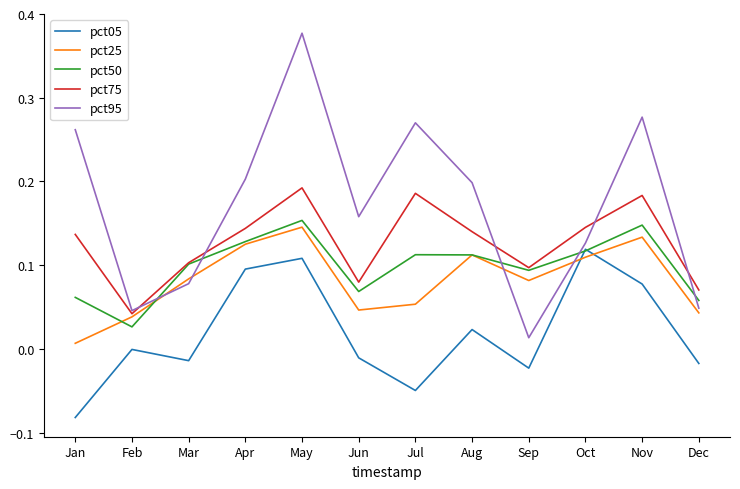

Which series changed the most between May and Jul?

pct05